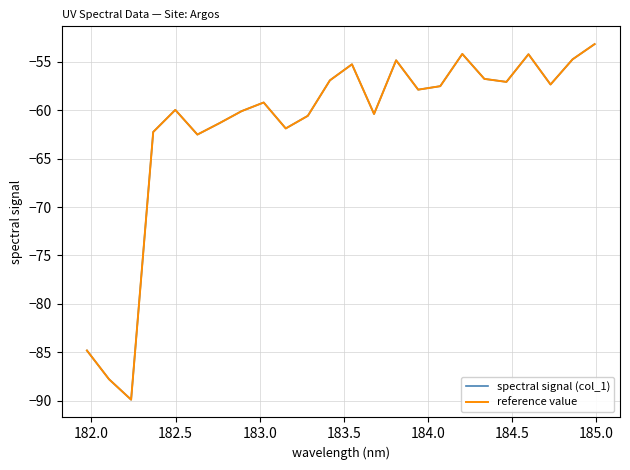

True or false: reference value and spectral signal (col_1) intersect in this chart.

False